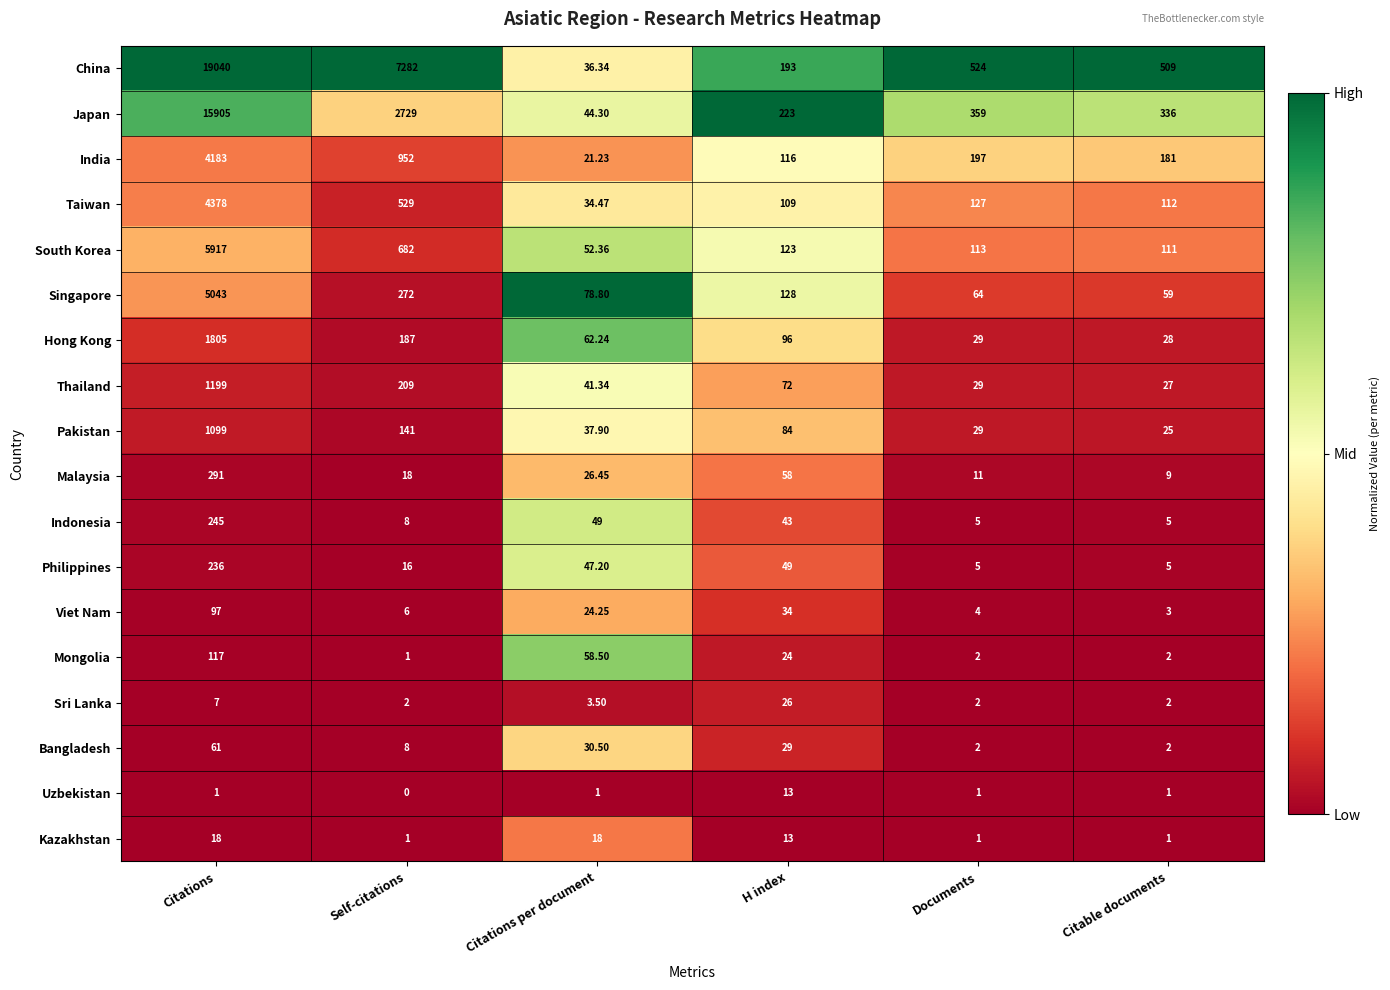

At which label does Kazakhstan first exceed 13?

Citations